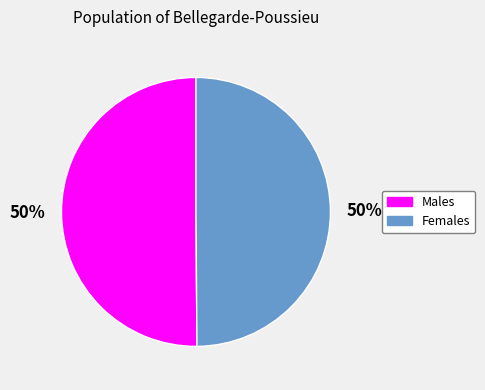

To the nearest percent, what percentage of the pie is Females?

50%